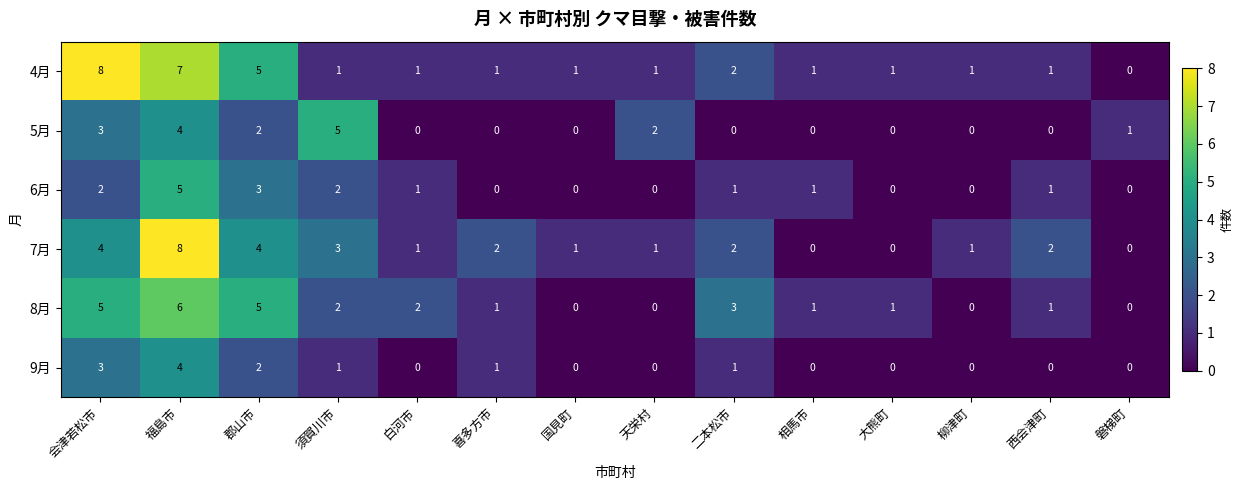

The value of 8月 at 柳津町 is -3. True or false?

False